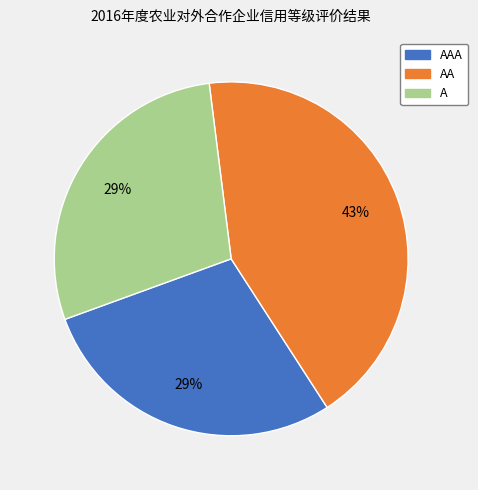

Is the sum of AAA and AA greater than half?

Yes